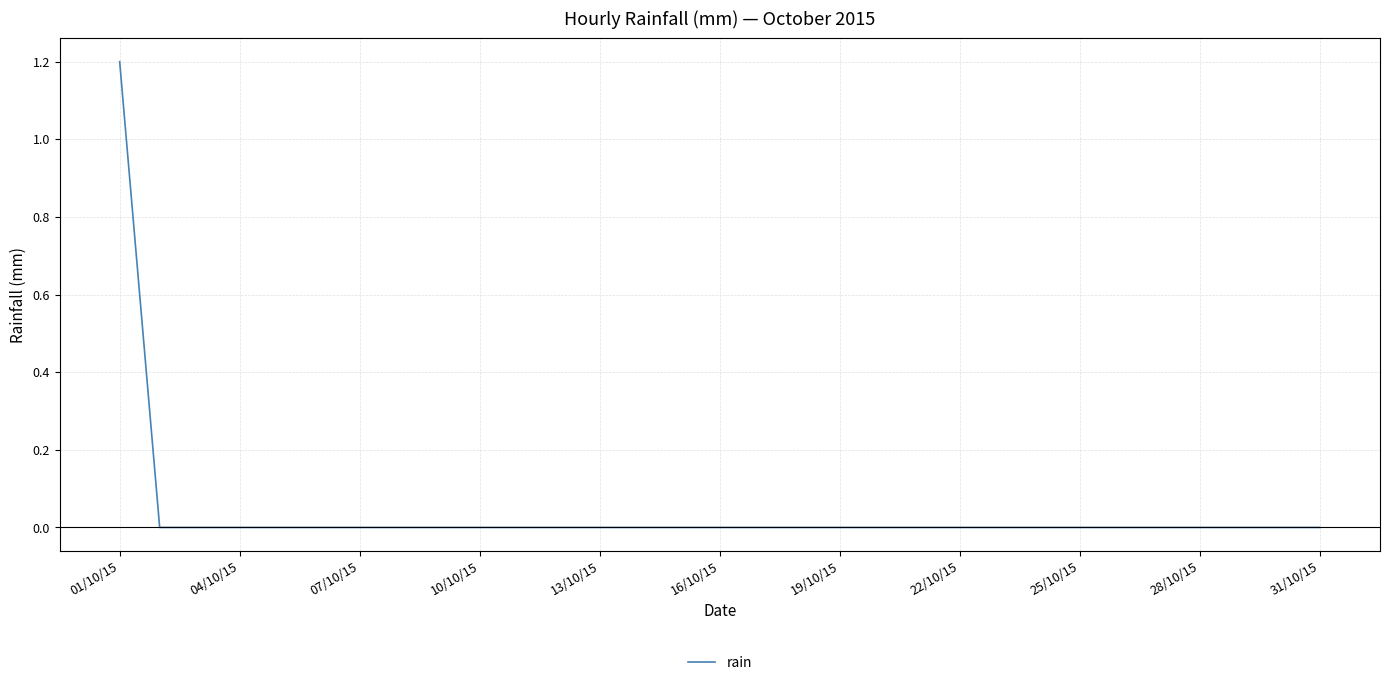

Is this an area chart (filled region under the line)?

No